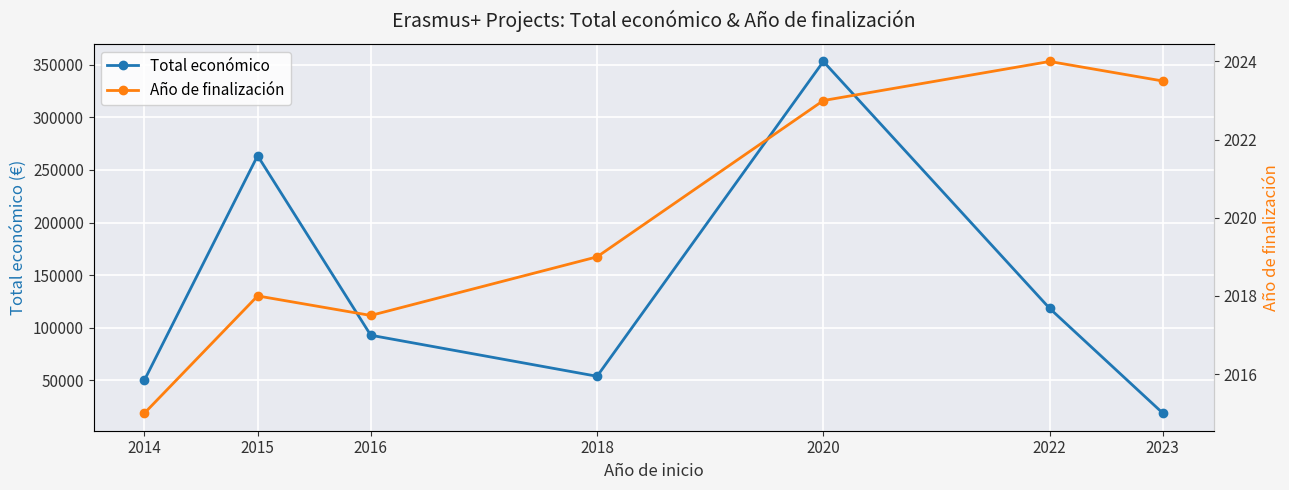

How many data points does each series have?

7